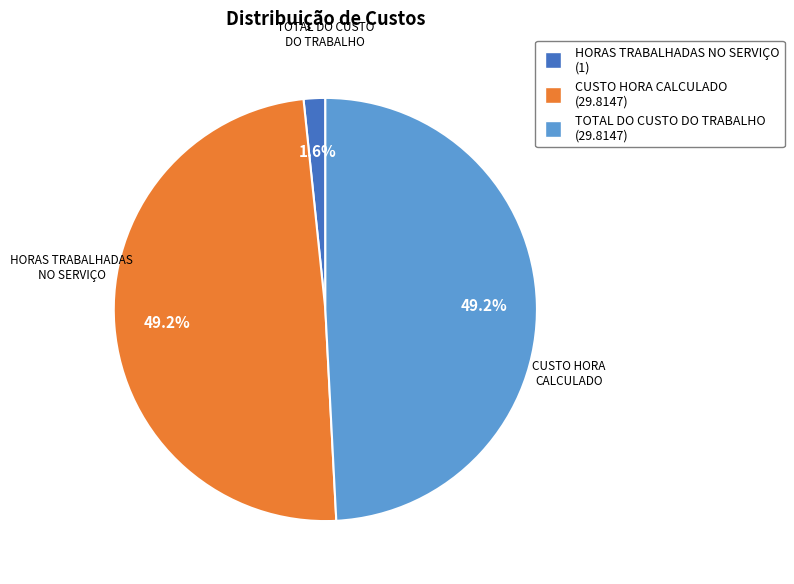

The HORAS TRABALHADAS NO SERVIÇO slice represents 9% of the pie. True or false?

False